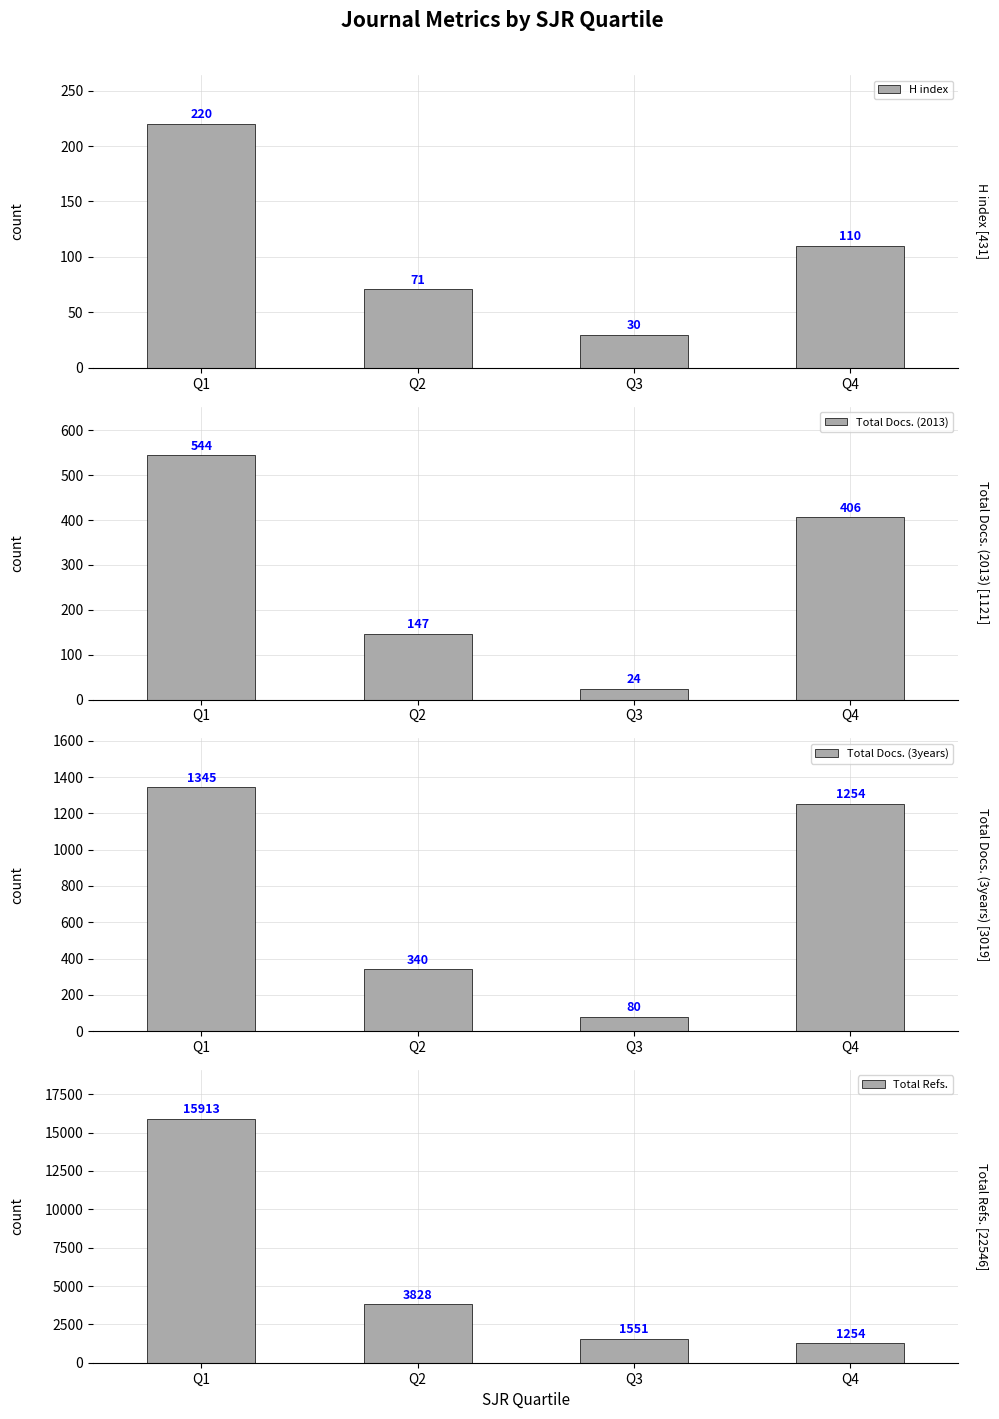

At which label does H index first exceed 110?

Q1